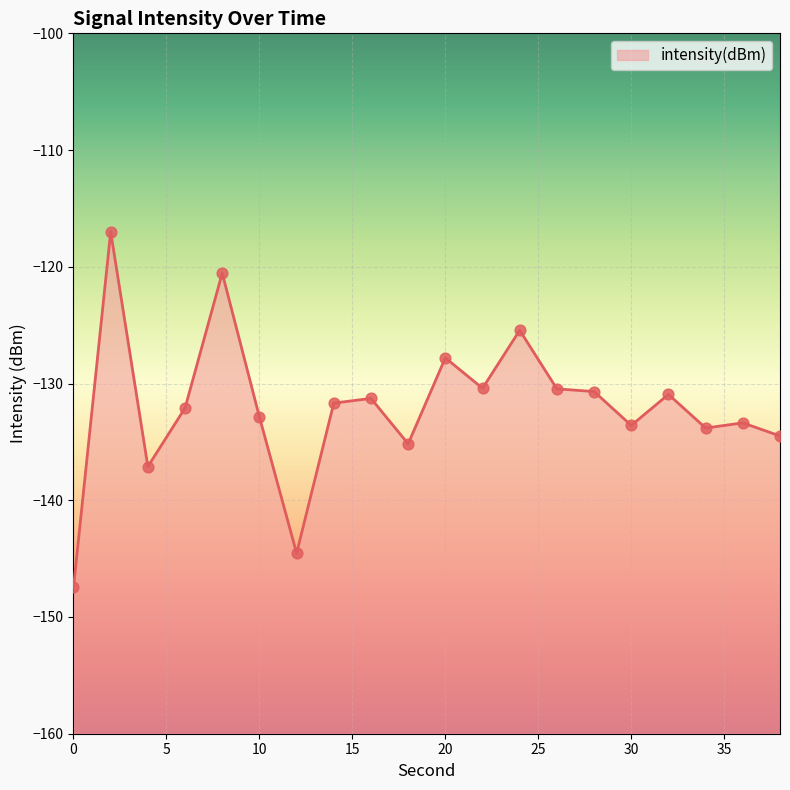

What is the change in value from 6 to 32?

+1.2